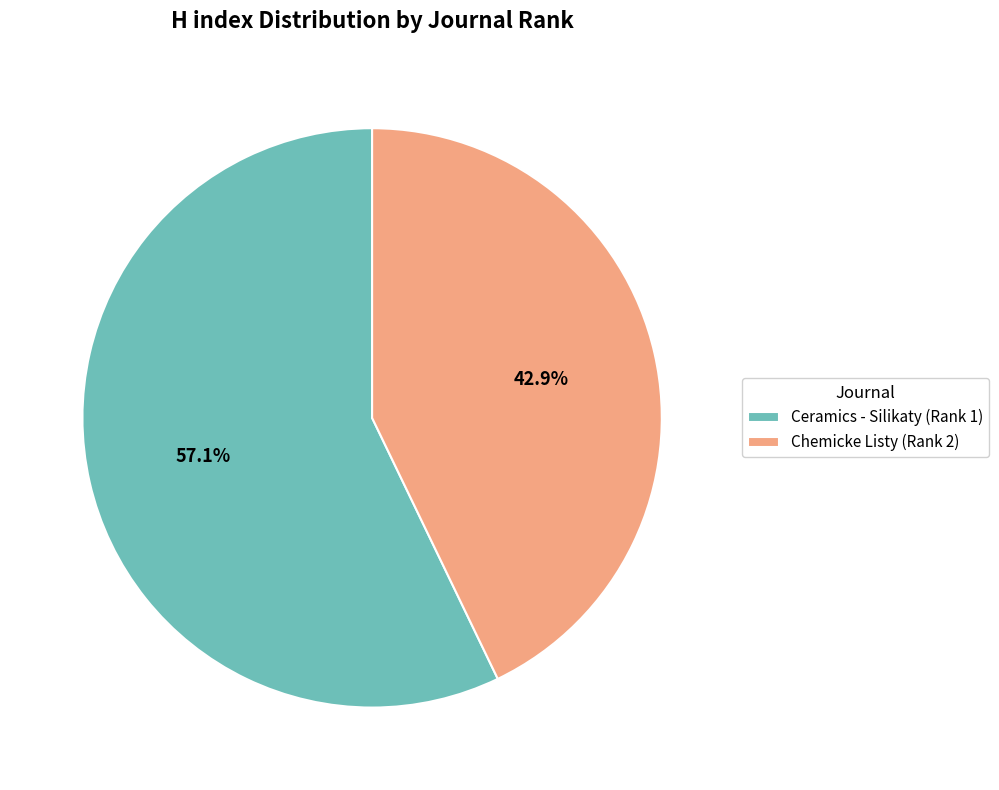

To the nearest percent, what is the combined percentage of Ceramics - Silikaty (Rank 1) and Chemicke Listy (Rank 2)?

100%